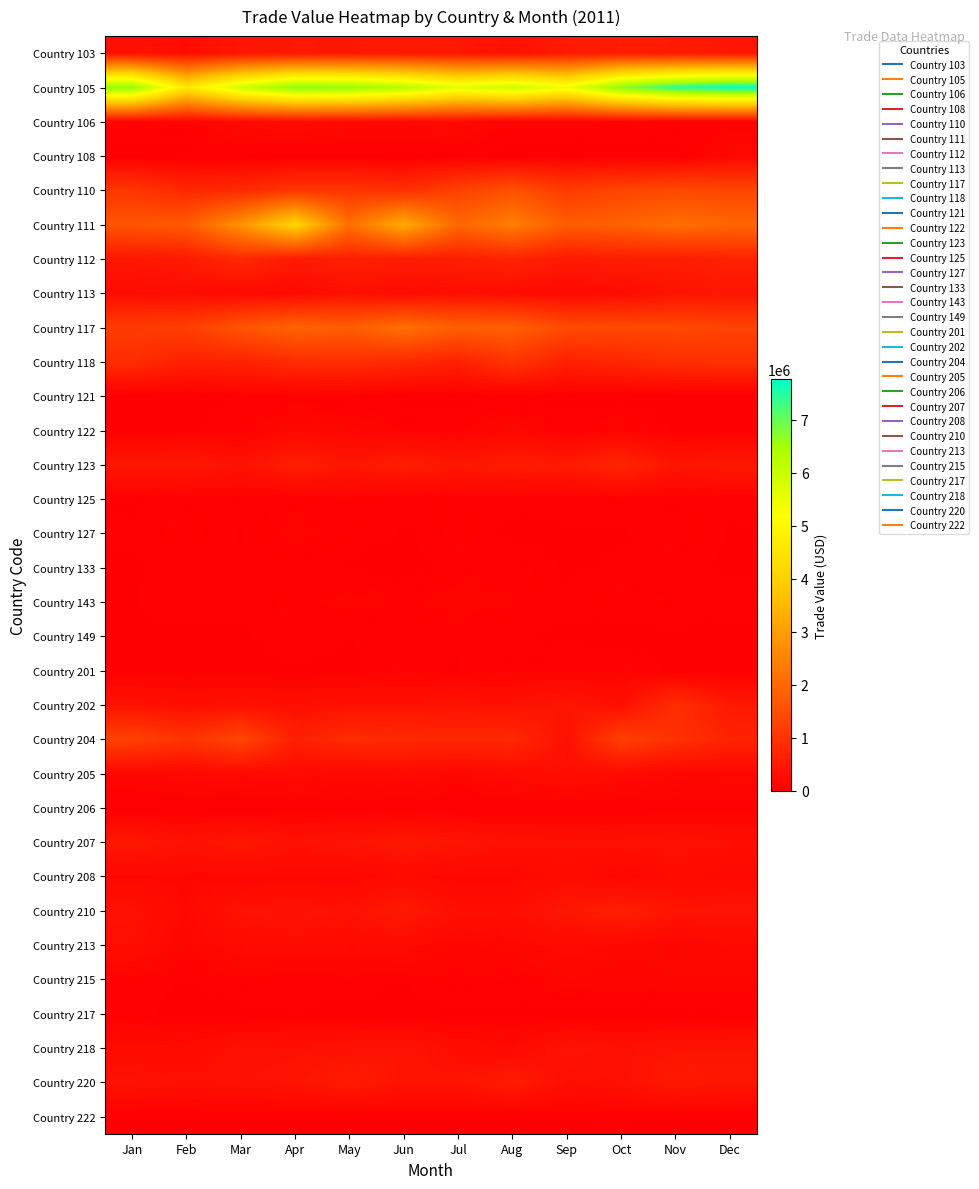

What is the total value across all series at Sep?

15510877